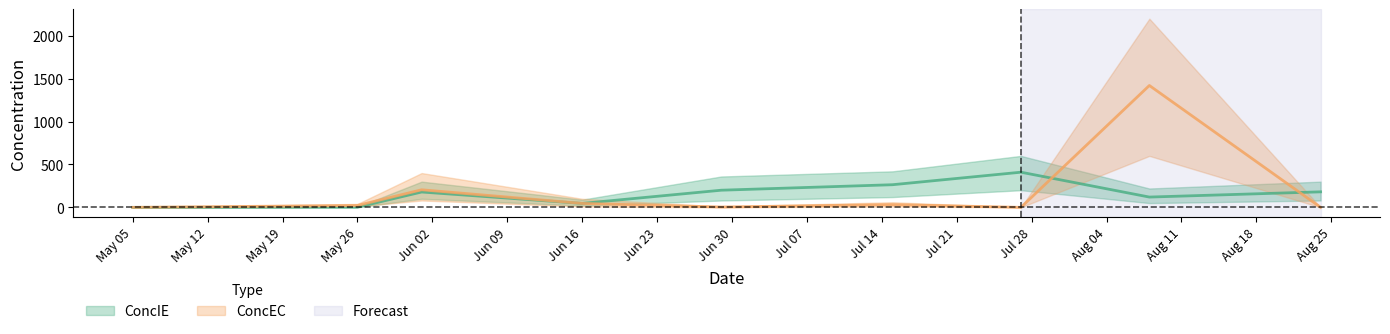

What is the sum of the ConcIE values at 2009-07-15 and 2009-06-16?

310